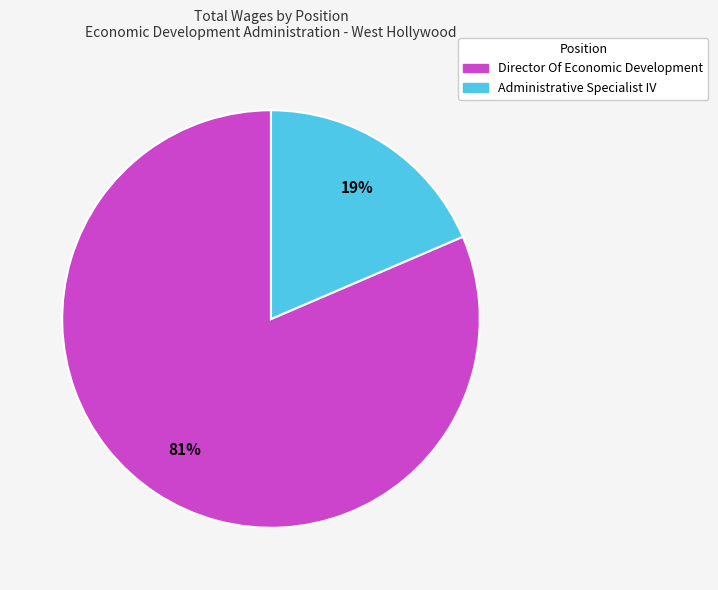

To the nearest percent, what is the average slice percentage?

50%